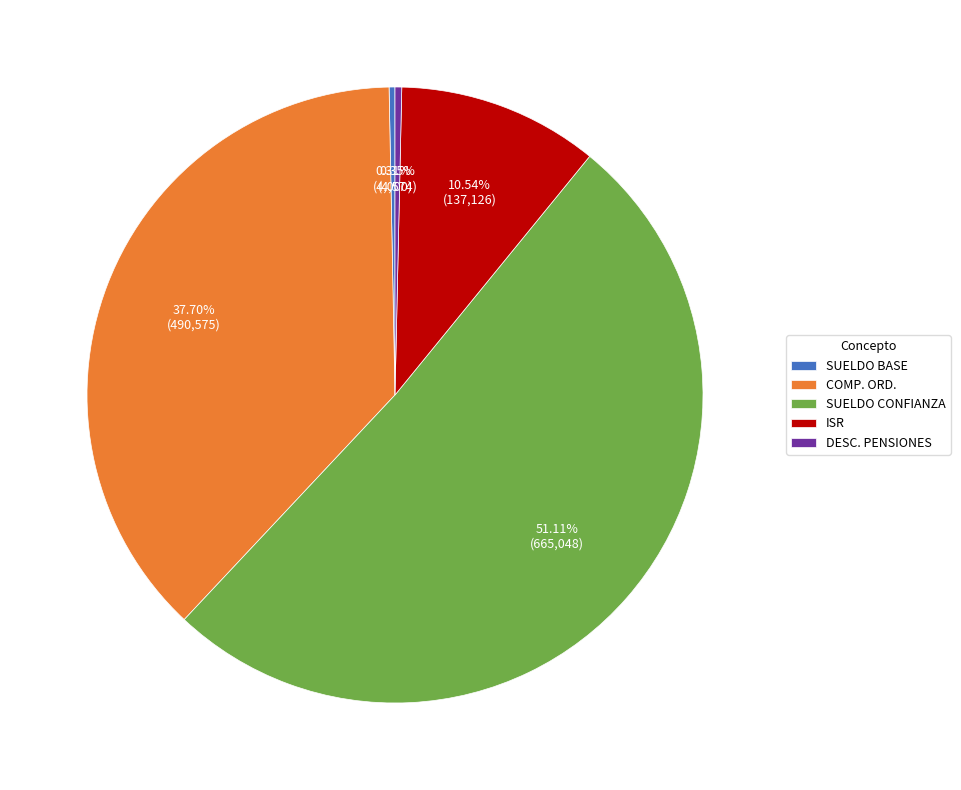

To the nearest percent, what is the difference between the largest and smallest slice percentages?

51%